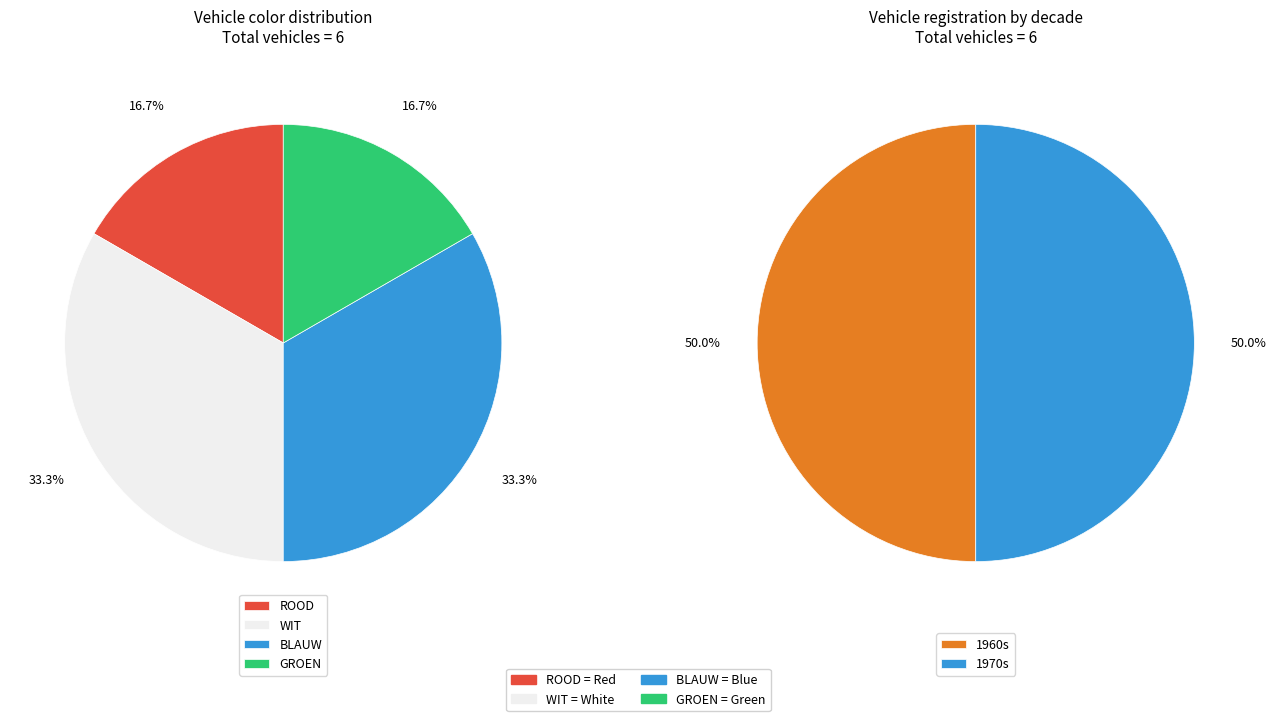

Do ROOD and BLAUW together represent more than half of the pie?

No